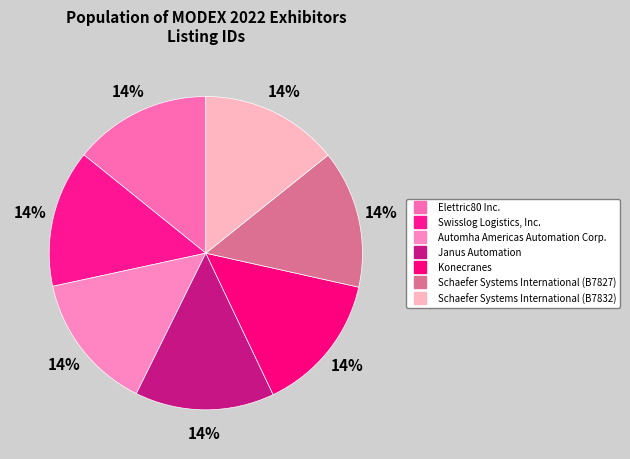

How many segments does this pie chart have?

7